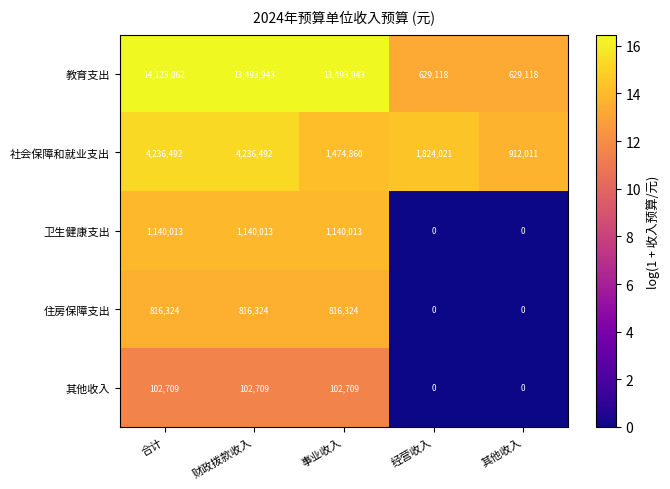

Reading left to right, list all the values displayed in this chart.

教育支出: 14123062	13493943	13493943	629118	629118
社会保障和就业支出: 4236492	4236492	1474860	1824021	912011
卫生健康支出: 1140013	1140013	1140013	0	0
住房保障支出: 816324	816324	816324	0	0
其他收入: 102709	102709	102709	0	0